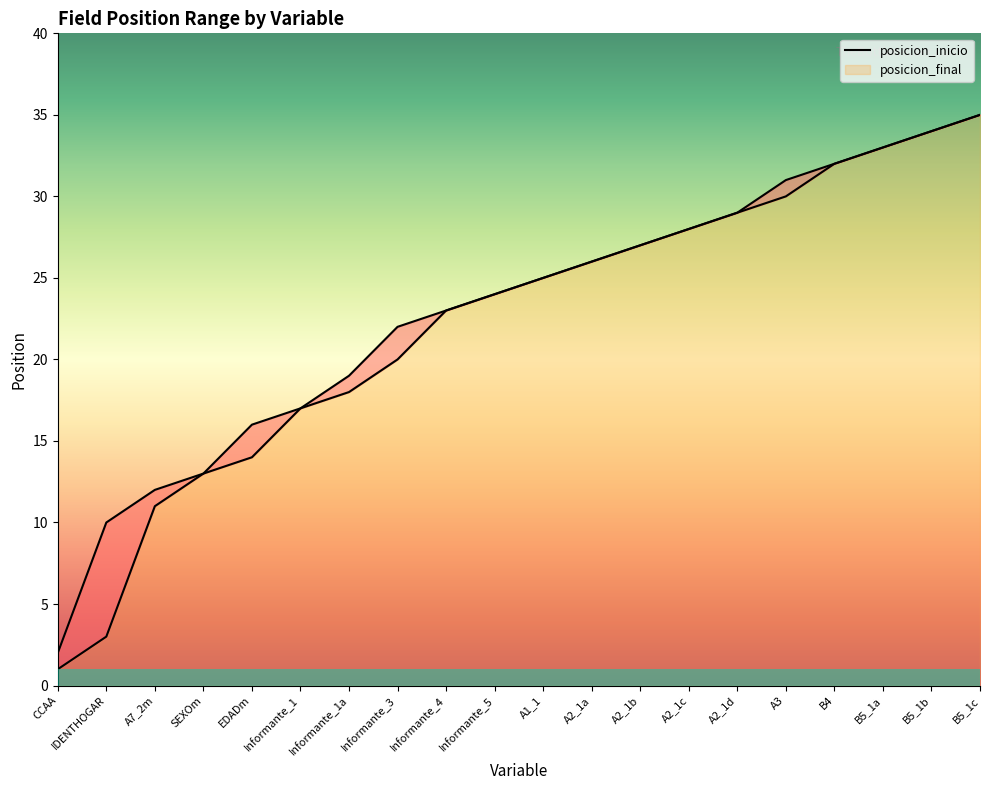

What is the difference between the maximum and minimum values in the posicion_final series?

34